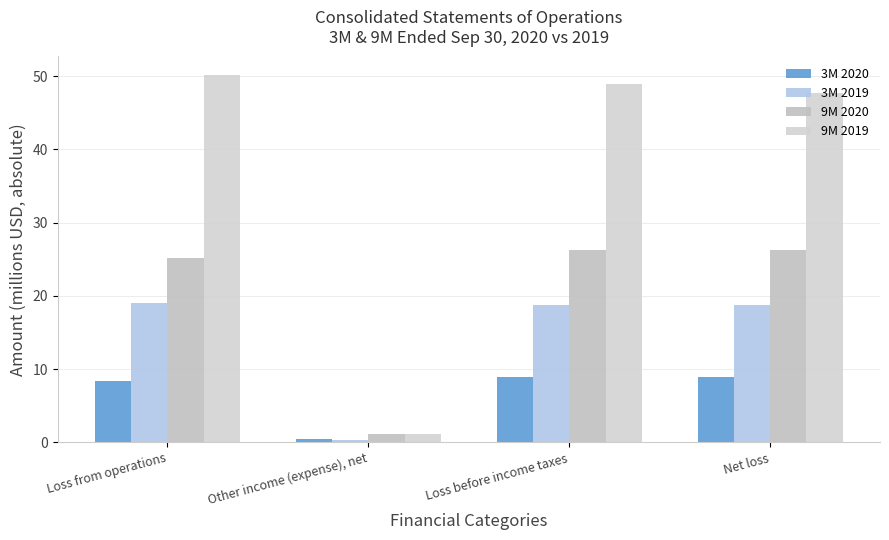

What is the approximate value of 3M 2020 at Other income (expense), net?

0.5